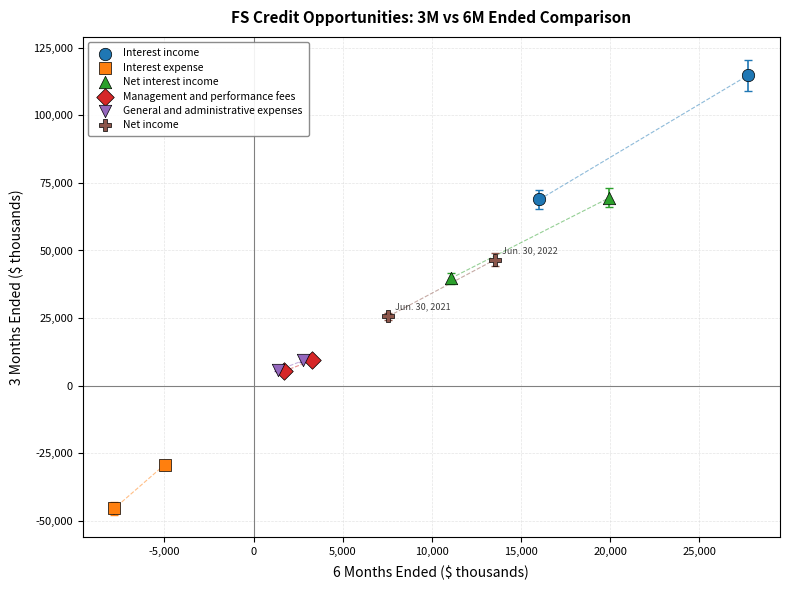

What are all the series names shown in the legend?

Interest income, Interest expense, Net interest income, Management and performance fees, General and administrative expenses, Net income